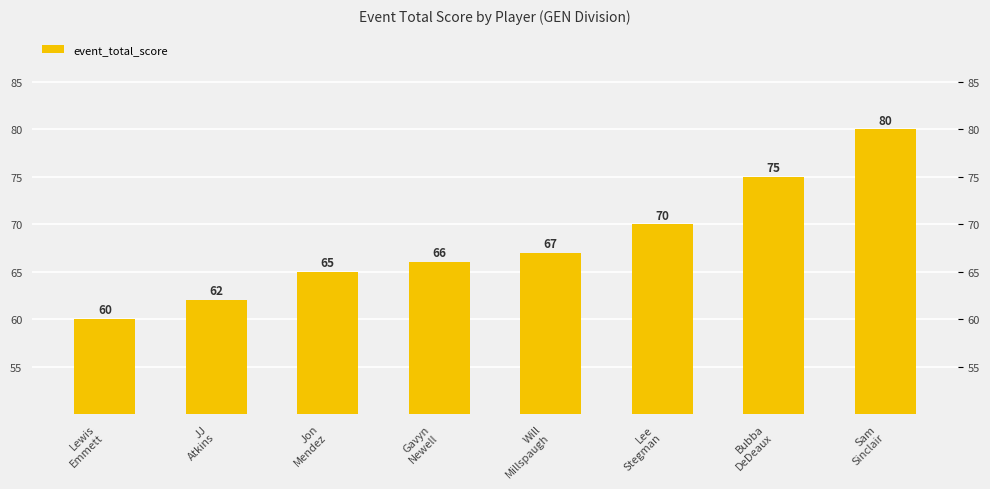

Rank the categories by value from highest to lowest.

Sam
Sinclair, Bubba
DeDeaux, Lee
Stegman, Will
Millspaugh, Gavyn
Newell, Jon
Mendez, JJ
Atkins, Lewis
Emmett